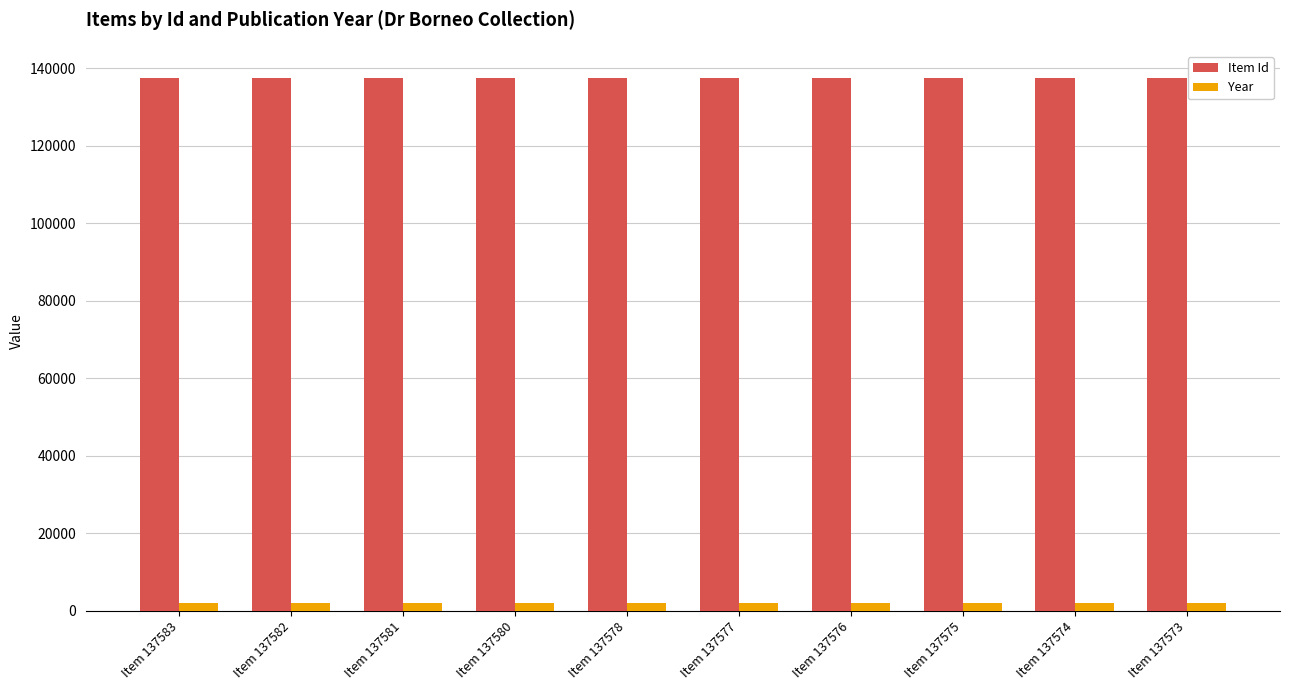

What is the maximum value for Item Id?

137583